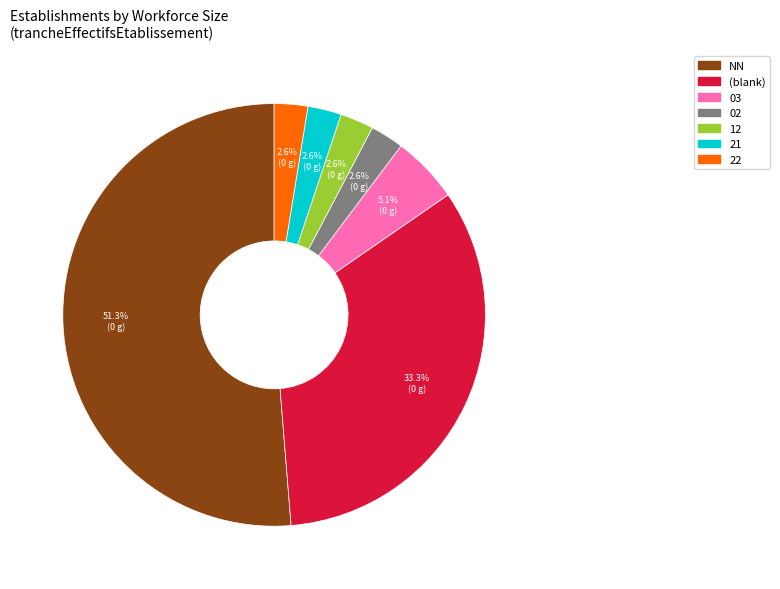

Is there a majority slice in this chart?

Yes